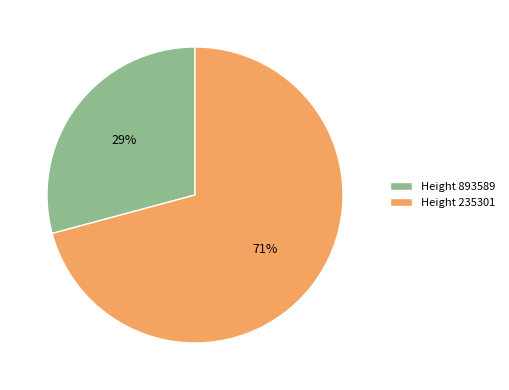

To the nearest percent, what is the difference between the largest and smallest slice percentages?

42%